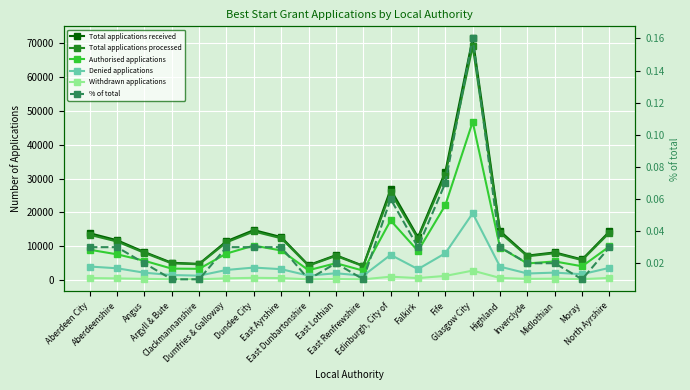

What is the value of the Total applications processed point at the 11th from the left?

4015.0